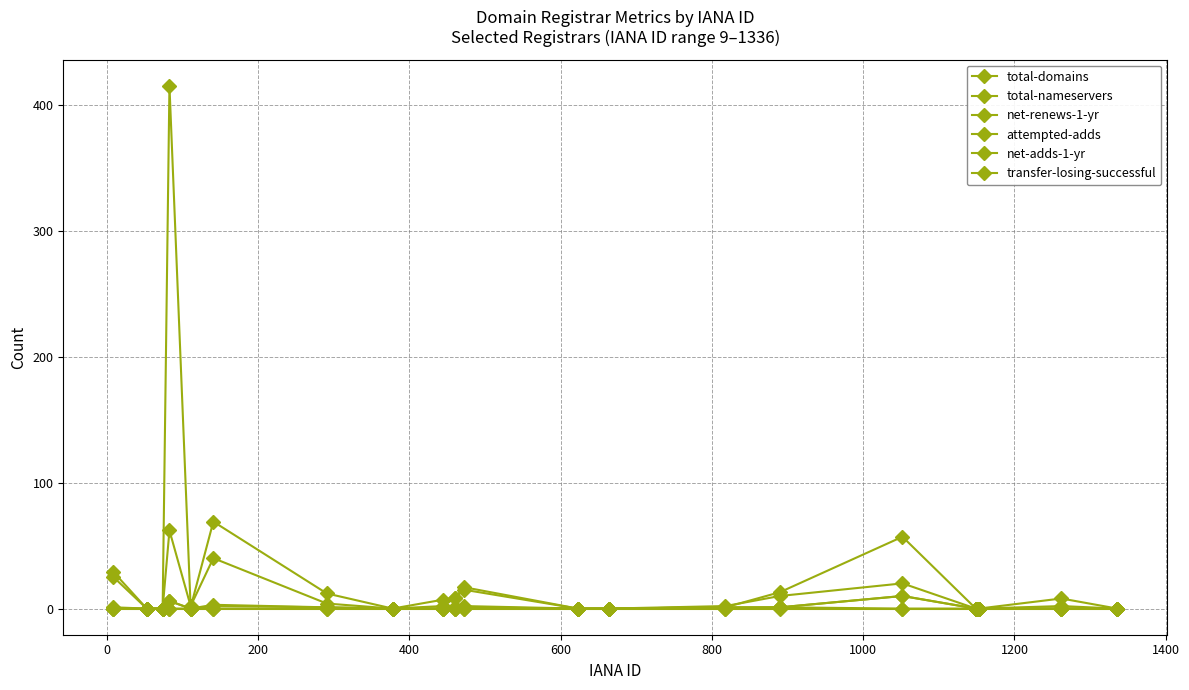

How many times do net-renews-1-yr and attempted-adds cross each other?

1